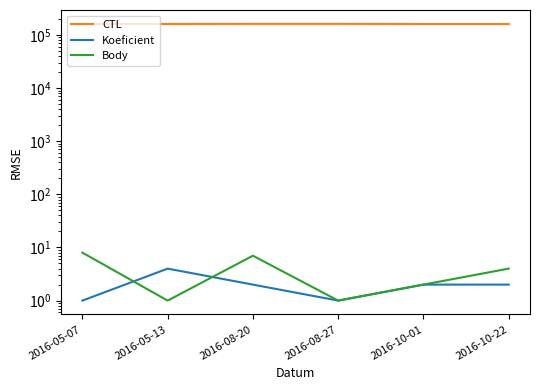

Which series changed the most between 2016-05-13 and 2016-08-27?

CTL